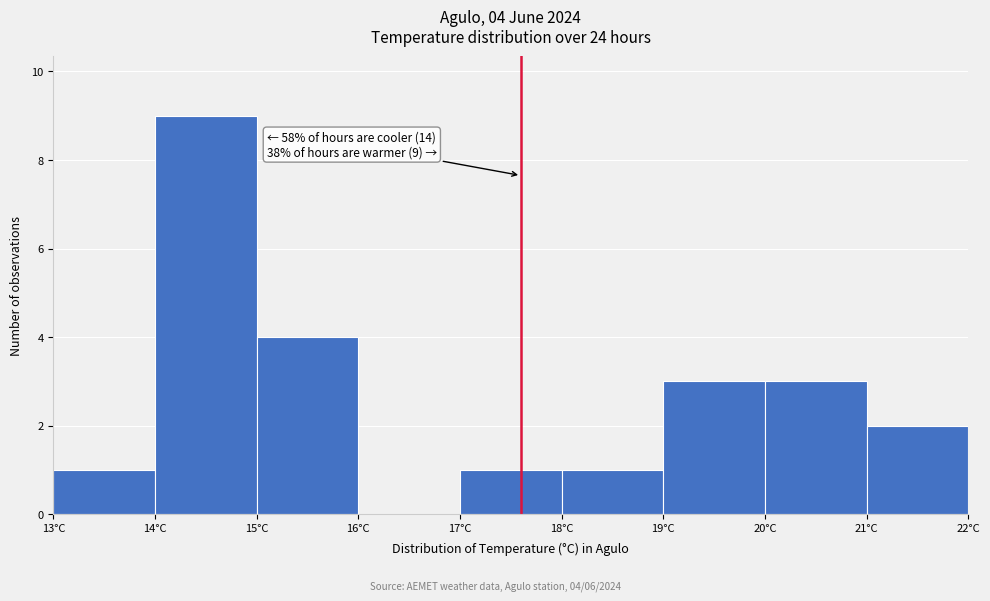

Which range on the x-axis has the tallest bar?

14 to 15